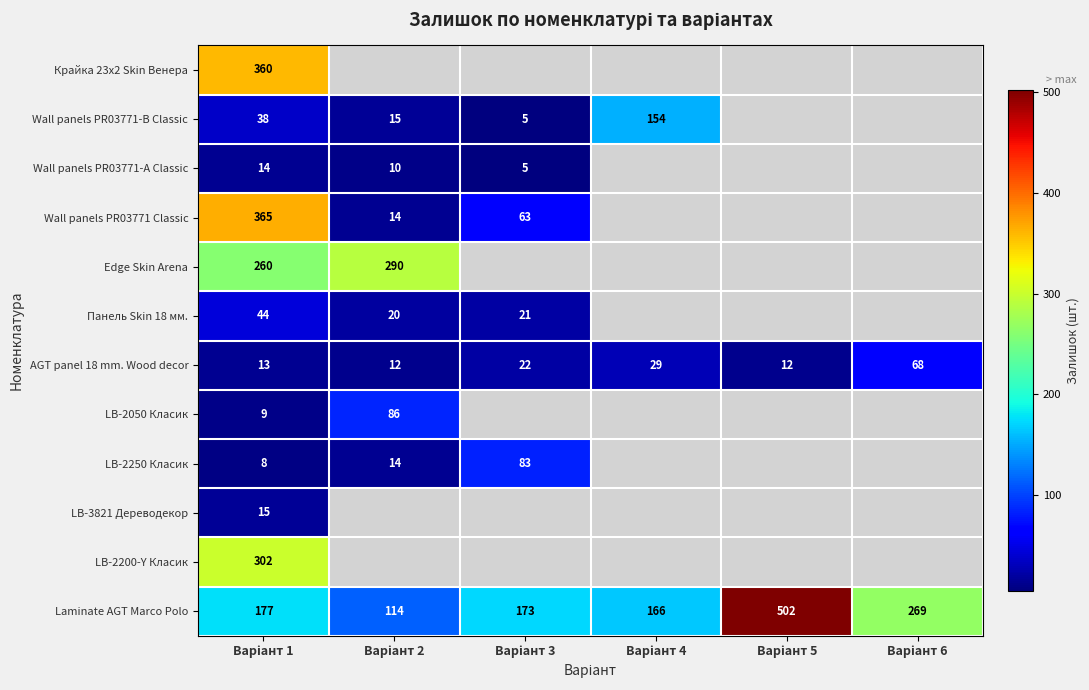

At which label does LB-2250 Класик reach its peak?

Варіант 3